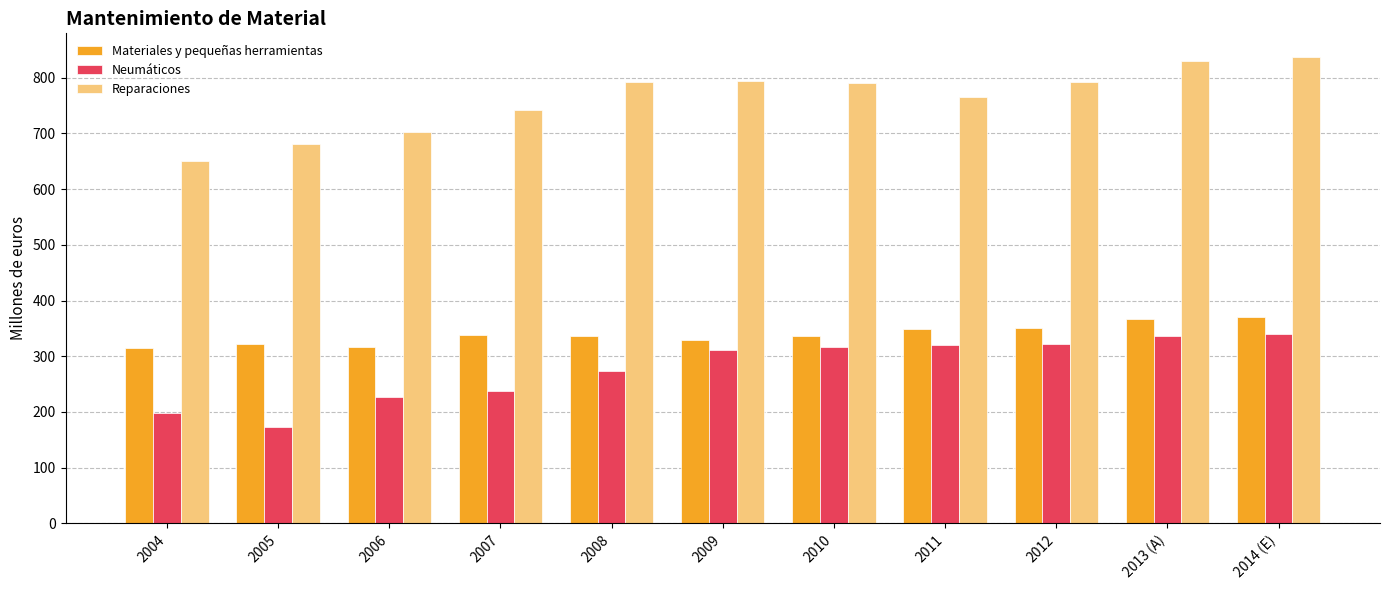

Which series has the largest total across all categories?

Reparaciones